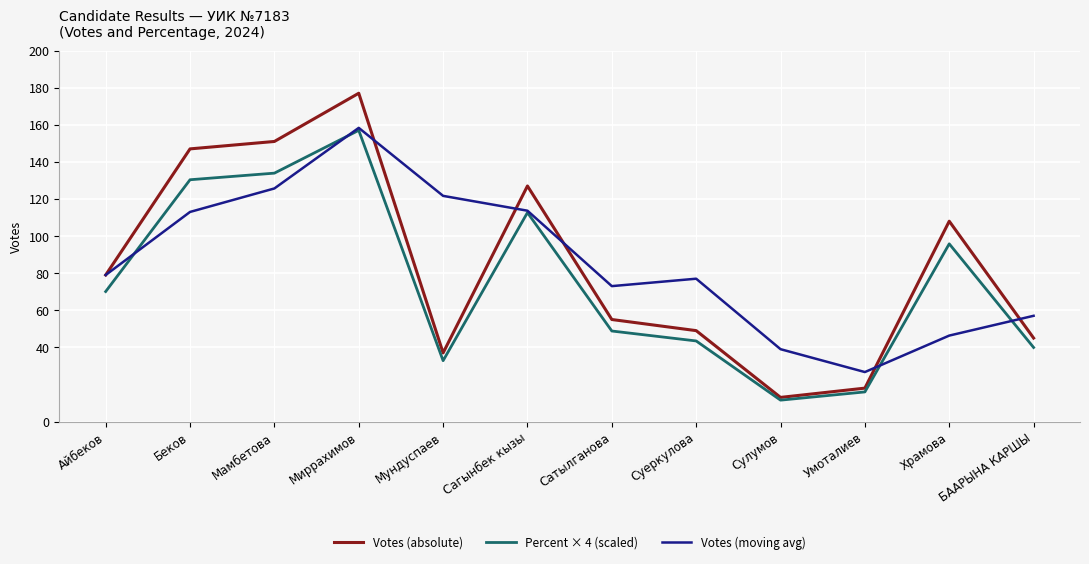

Which series has the largest total across all categories?

Votes (moving avg)